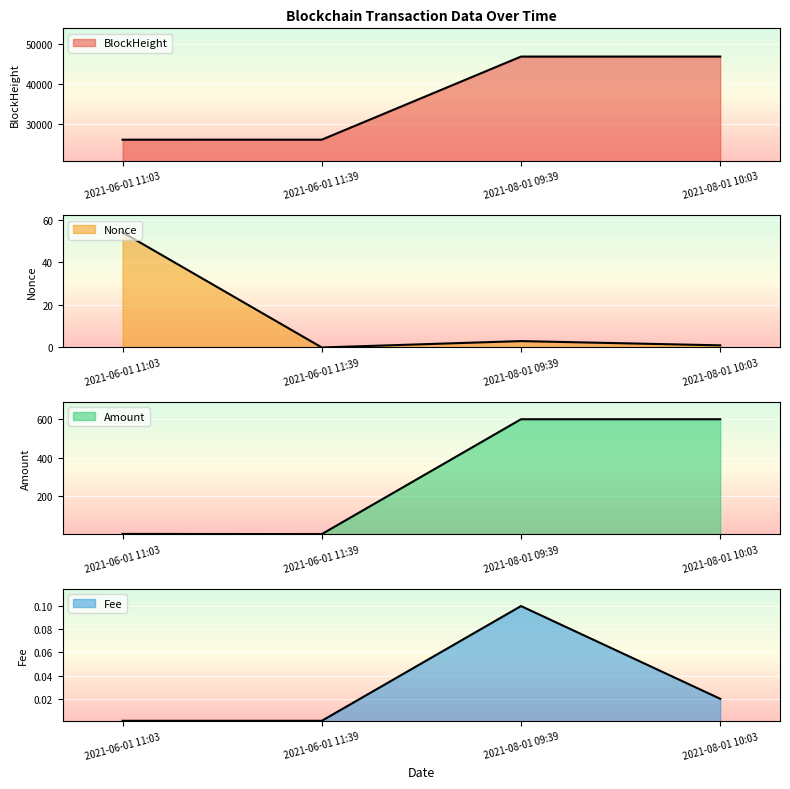

Is it true that Nonce equals 3.0 at 2021-08-01 09:39?

True